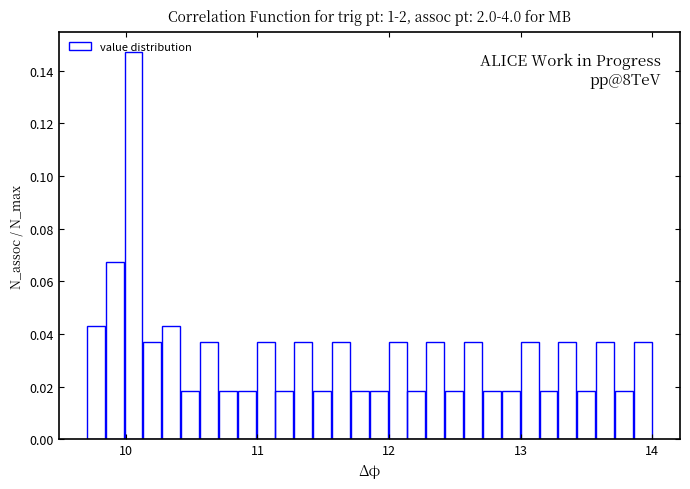

Read against the x-axis, roughly where is the centre of the tallest bar?

10.1